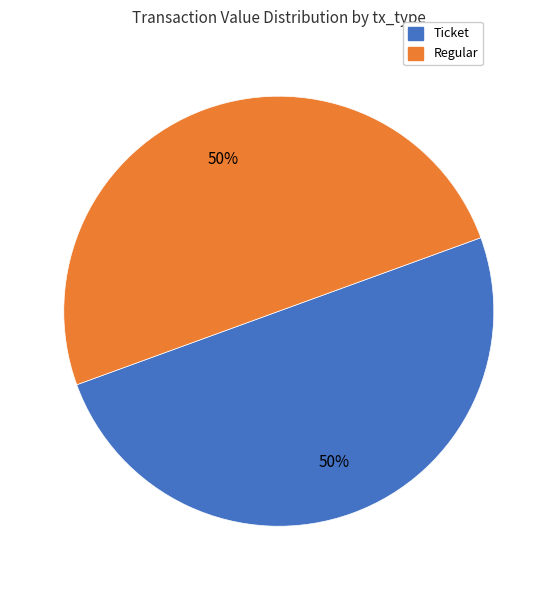

How many slices are in this pie chart?

2